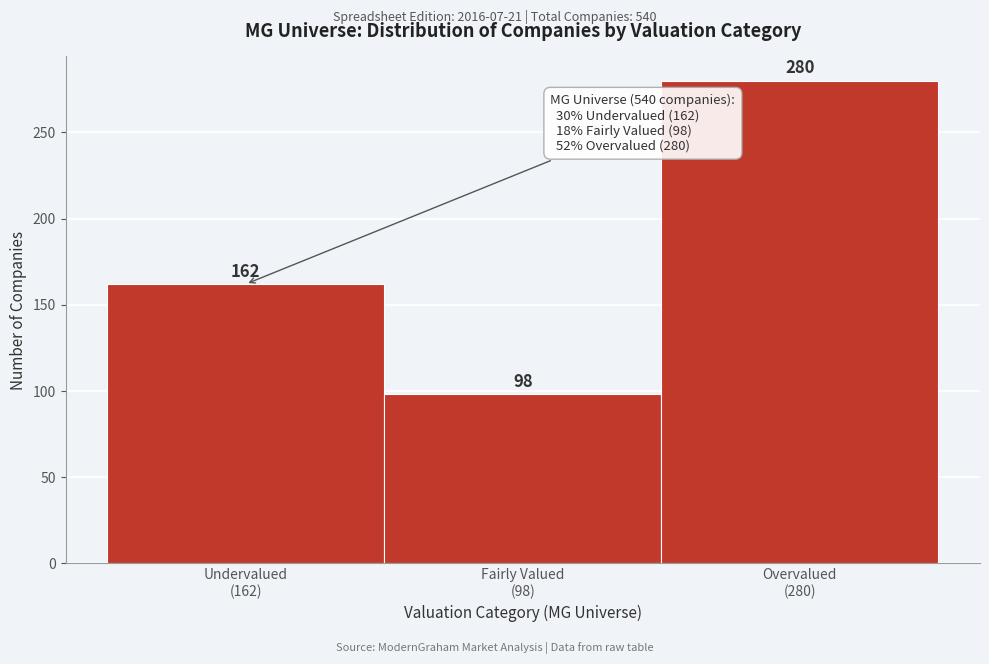

Reading right to left, list all the values displayed in this chart.

280	98	162